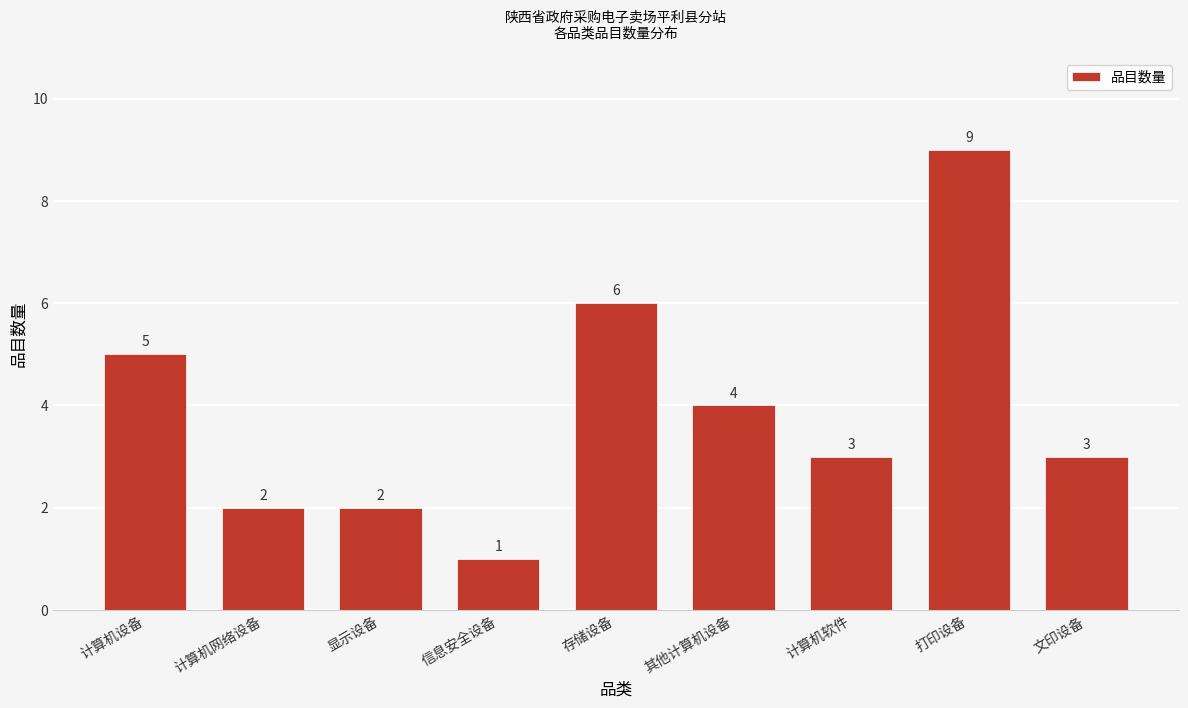

Reading left to right, extract all data points from this chart.

5	2	2	1	6	4	3	9	3